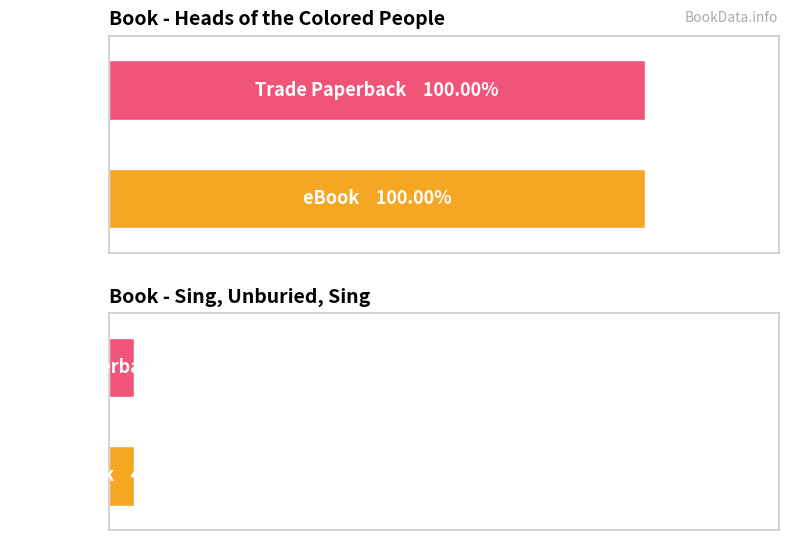

What is the label of the 2nd bar from the right?

eBook